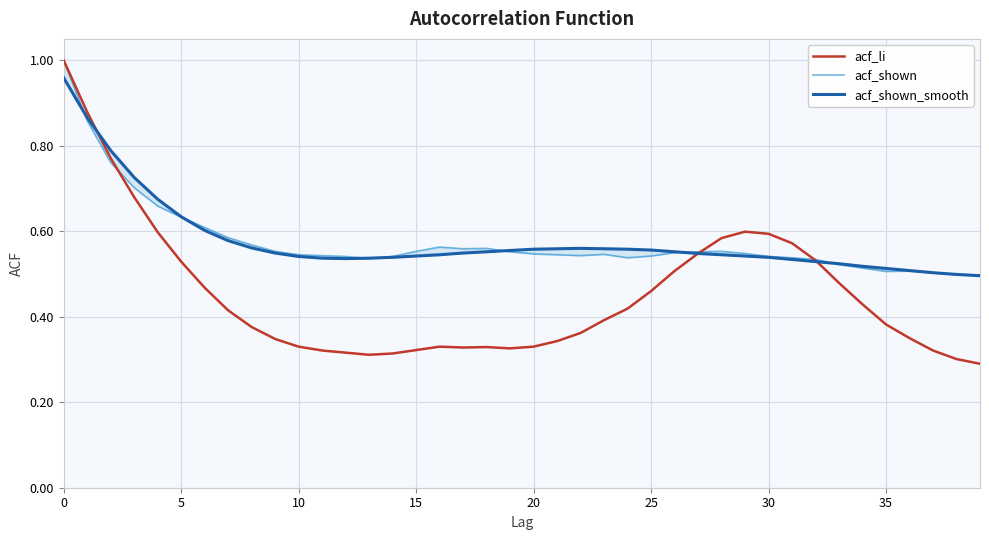

How many data points does each series have?

40